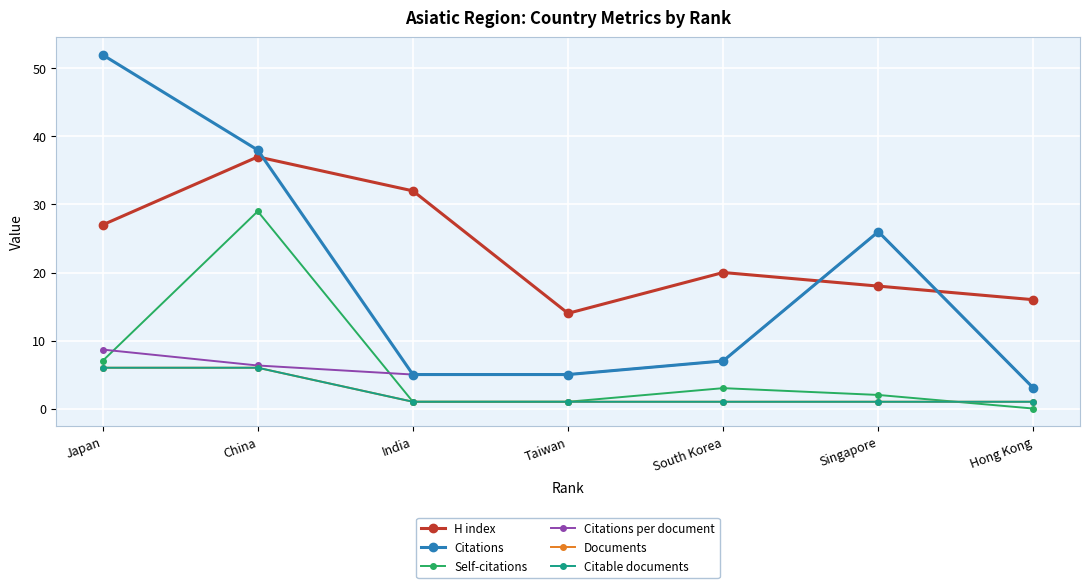

True or false: Citable documents and Documents intersect in this chart.

False